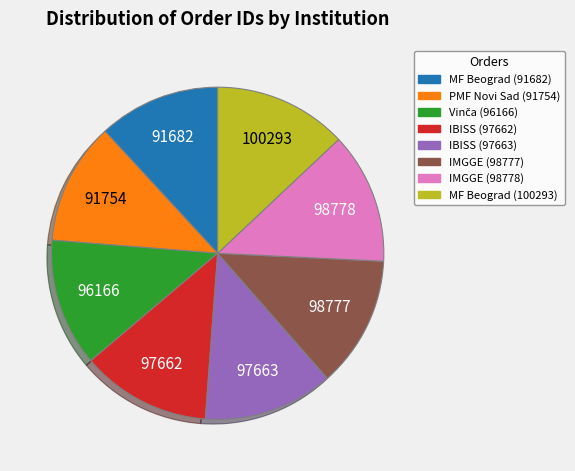

Is there a majority slice in this chart?

No